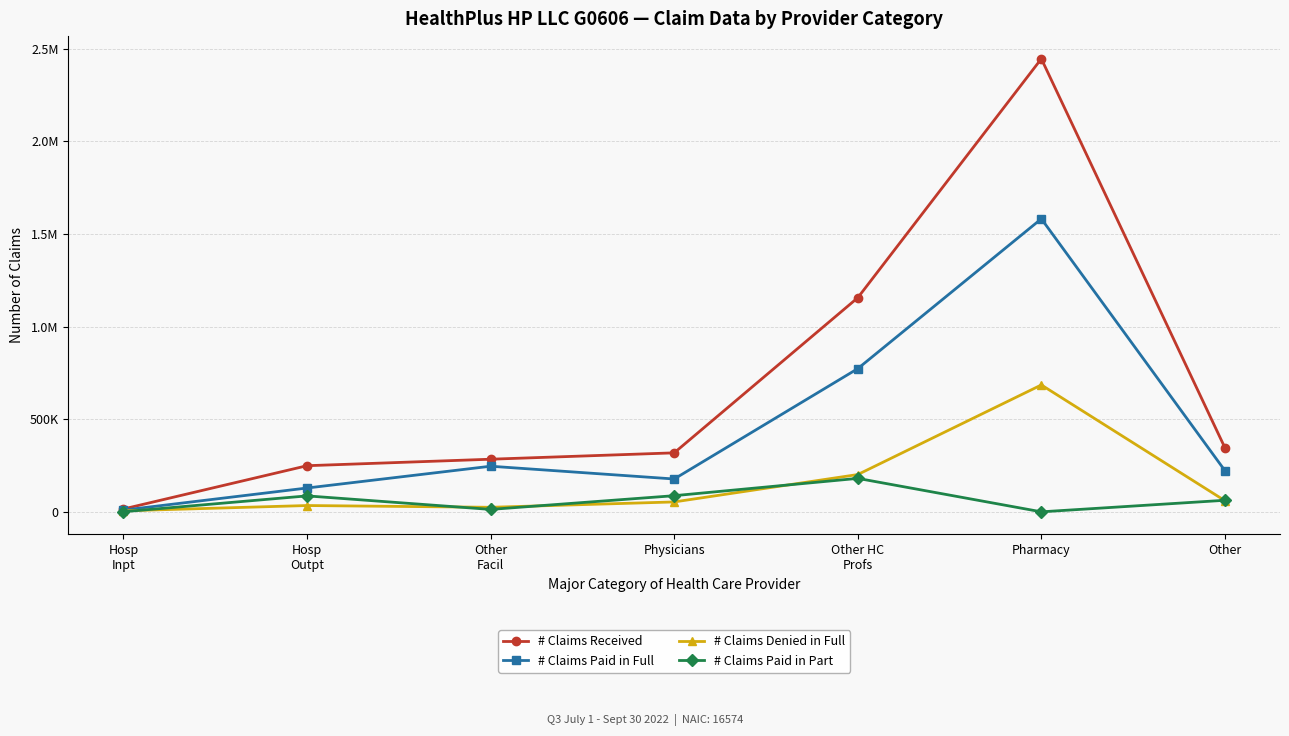

What is the difference between the maximum and minimum values in the # Claims Paid in Full series?

1573061